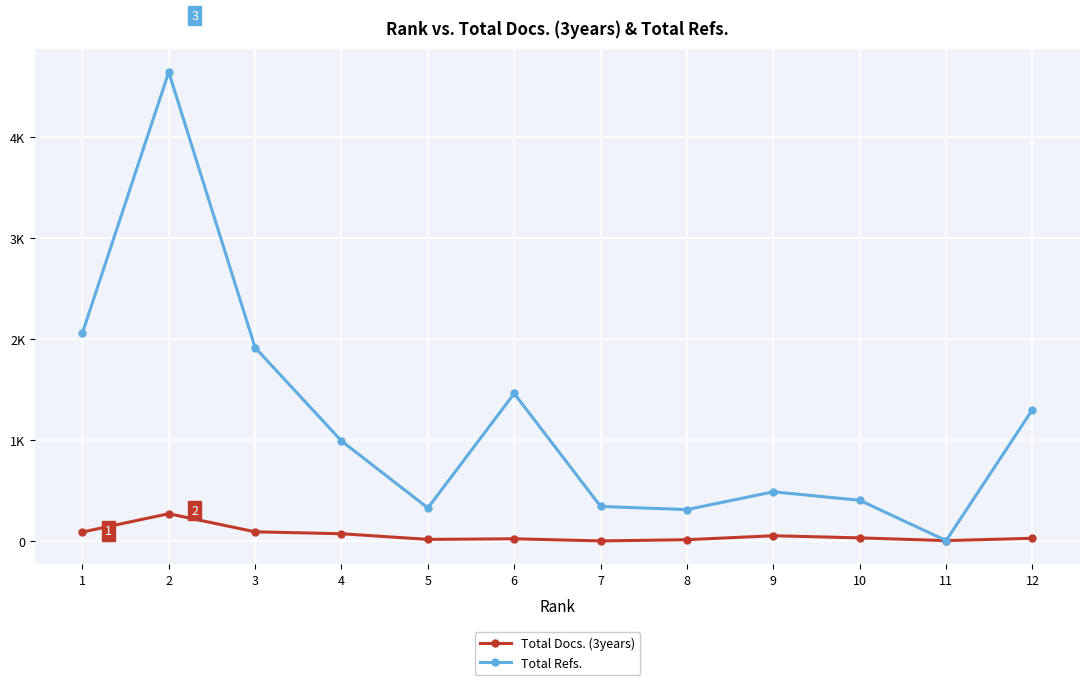

What are all the series names shown in the legend?

Total Docs. (3years), Total Refs.